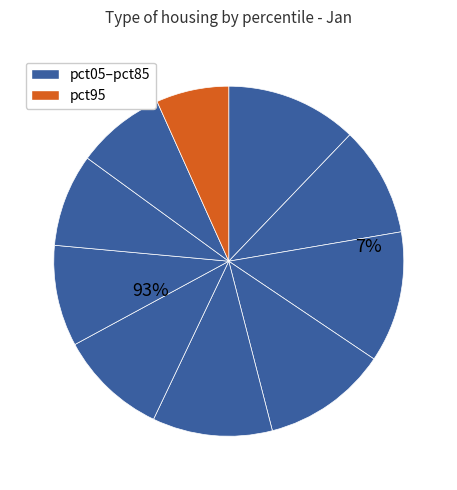

Is there any slice that represents more than half of the pie?

No